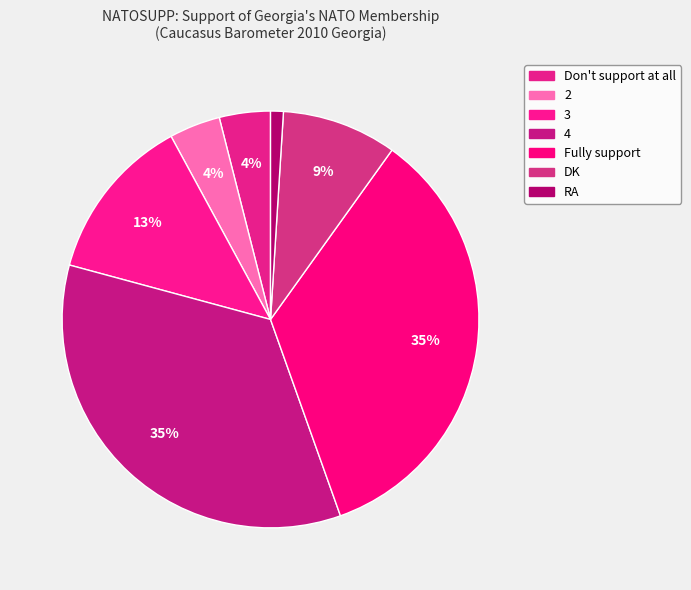

Count the number of slices in the pie.

7